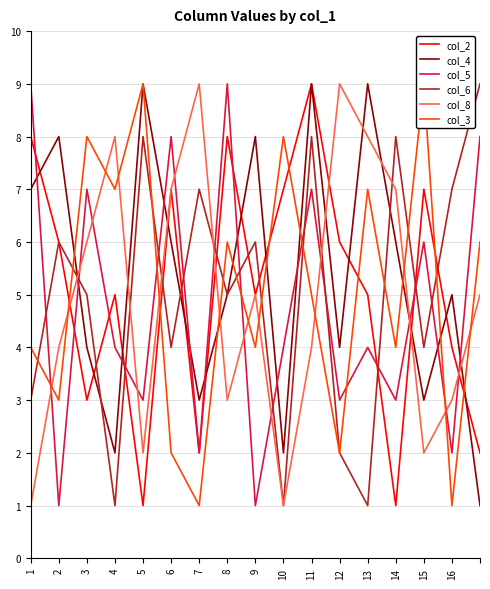

Is this an area chart (filled region under the line)?

No